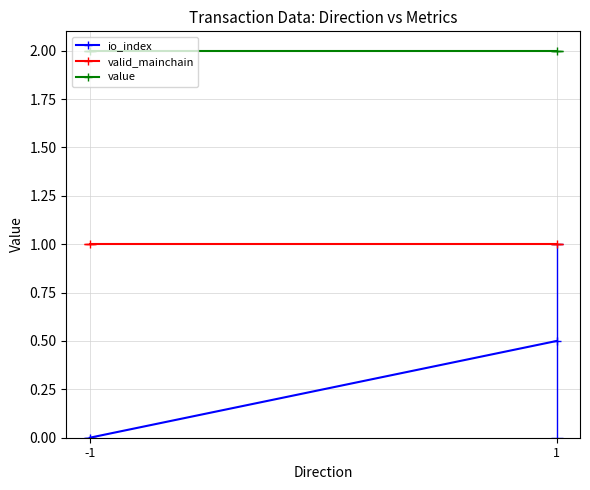

Reading left to right, list all the values displayed in this chart.

io_index: 0.0	0.5
valid_mainchain: 1.0	1.0
value: 2.0	2.0